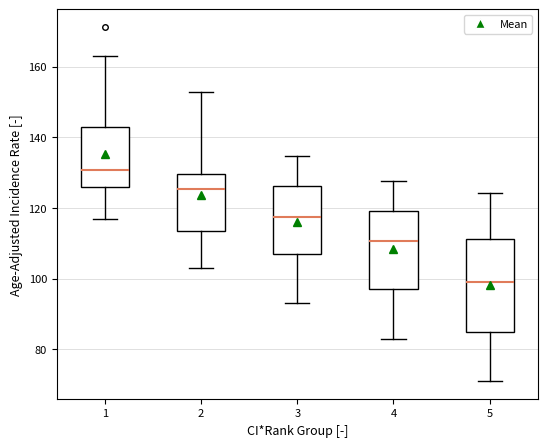

Reading left to right, transcribe this box plot: for each box, give where its median line is, the range the box spans, and where its two whiskers end, as read against the y-axis. The values are not printed on the chart, so give them approximately, as read against the axis.

1: median 130, box 126 to 142, whiskers 116 to 162
2: median 126, box 114 to 130, whiskers 104 to 152
3: median 118, box 108 to 126, whiskers 94 to 134
4: median 110, box 98 to 120, whiskers 84 to 128
5: median 100, box 86 to 112, whiskers 72 to 124